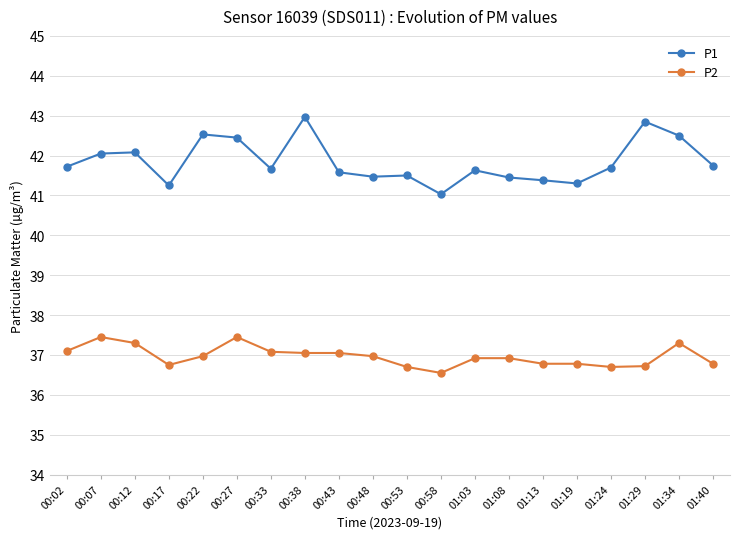

What are all the series names shown in the legend?

P1, P2